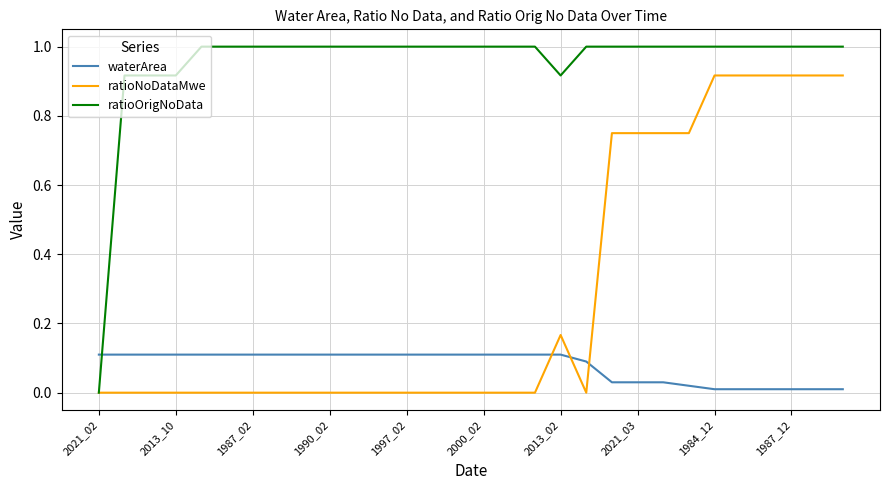

How many times do ratioNoDataMwe and waterArea cross each other?

3